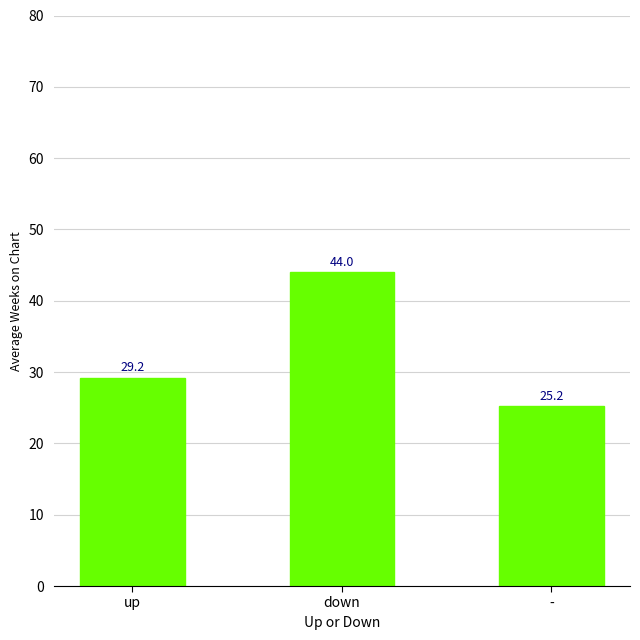

How many bars are there in total?

3